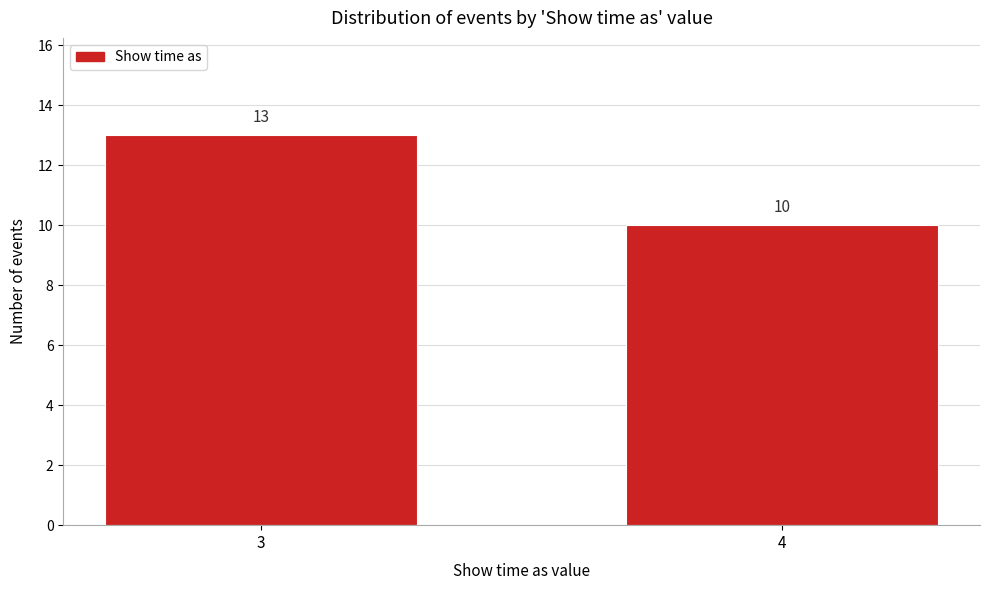

Reading left to right, transcribe all the data shown in this chart.

3=13	4=10